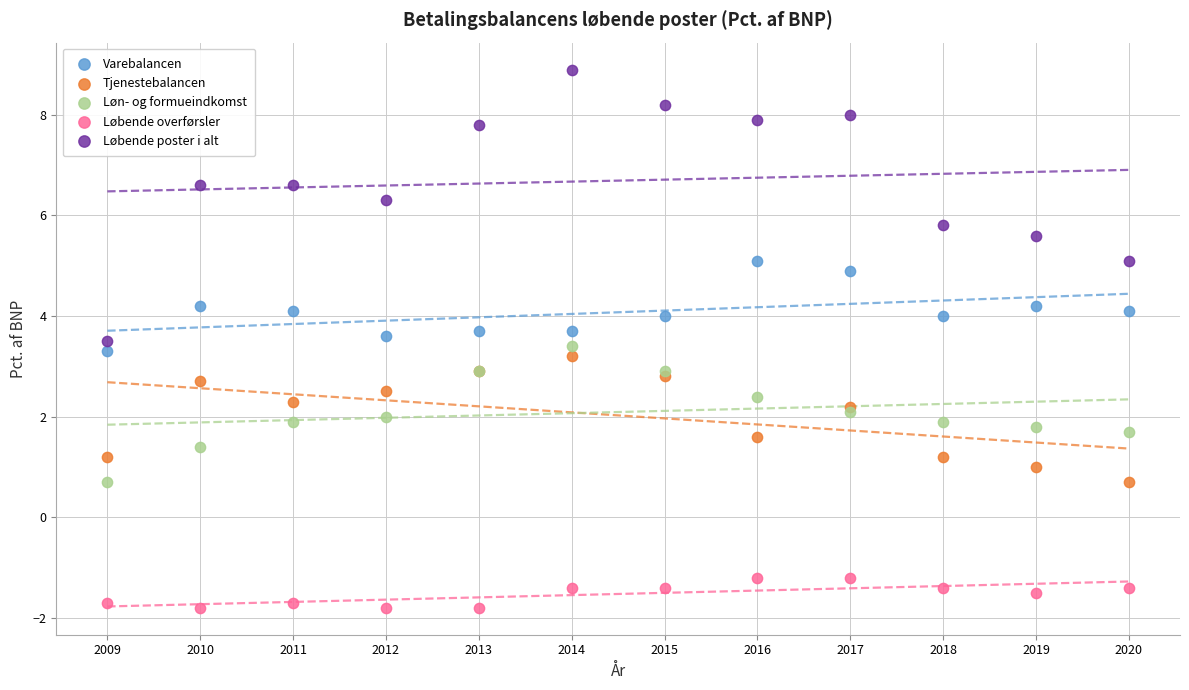

Which series has the widest spread of Y values?

Løbende poster i alt